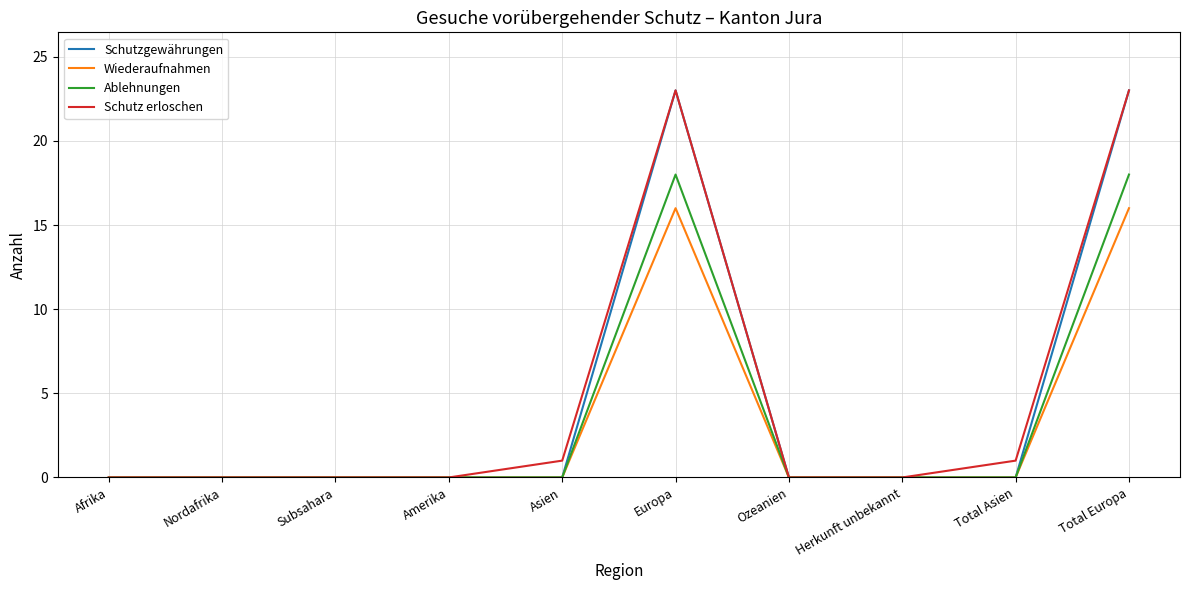

The value of Schutzgewährungen at Afrika is 14. True or false?

False